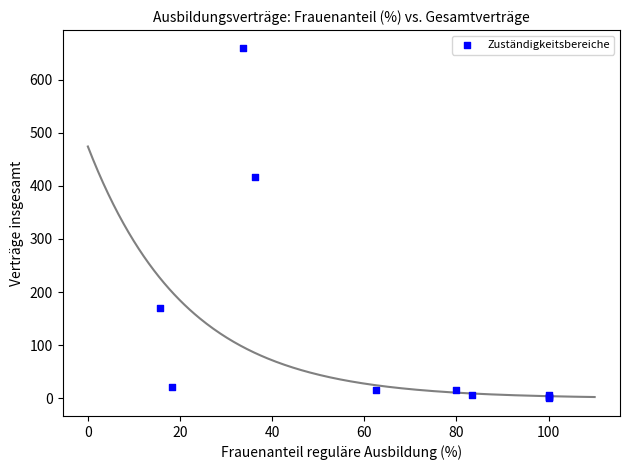

What Y value in the scatter plot is closest to 330?

417